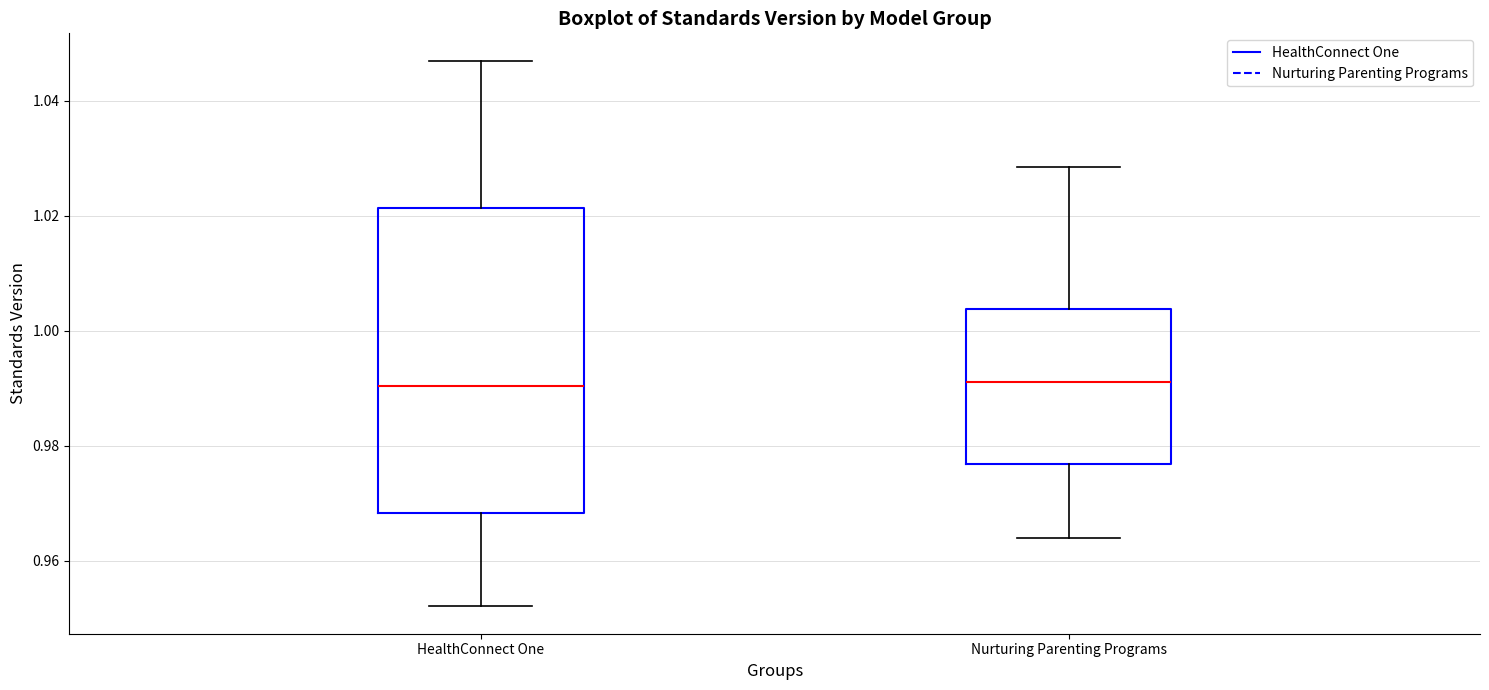

Reading left to right, transcribe this box plot: for each box, give where its median line is, the range the box spans, and where its two whiskers end, as read against the y-axis. The values are not printed on the chart, so give them approximately, as read against the axis.

HealthConnect One: median 0.990, box 0.968 to 1.022, whiskers 0.952 to 1.046
Nurturing Parenting Programs: median 0.992, box 0.976 to 1.004, whiskers 0.964 to 1.028